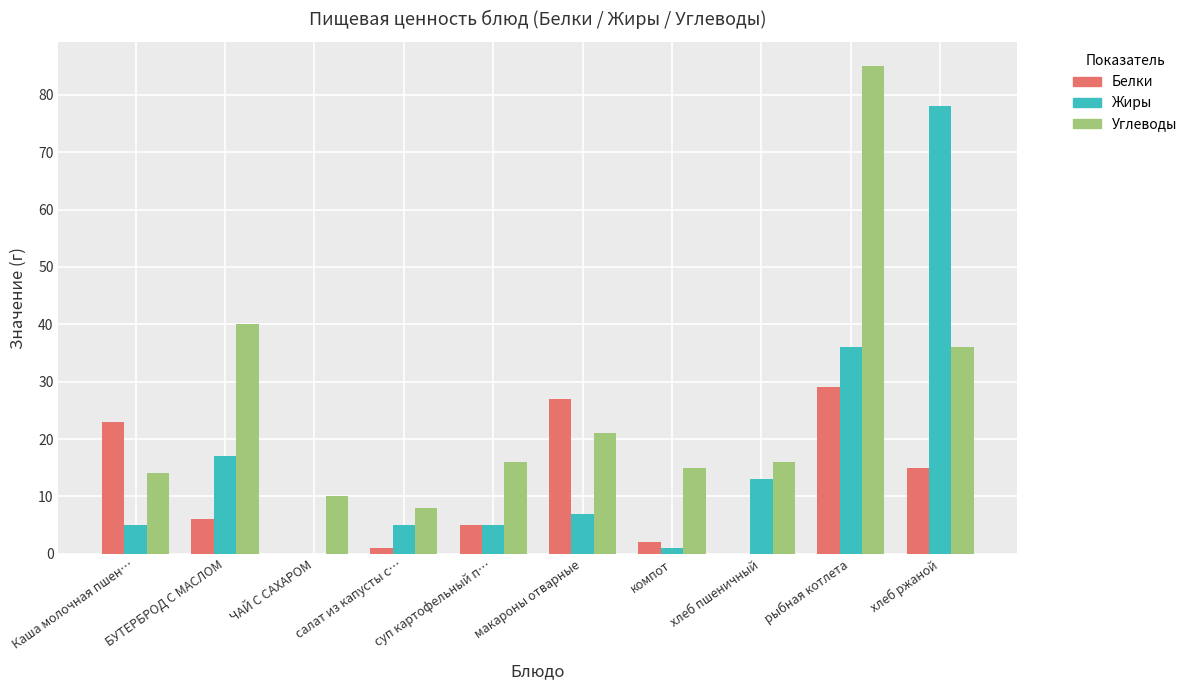

Between Каша молочная пшен… and компот, which series saw the biggest shift?

Белки